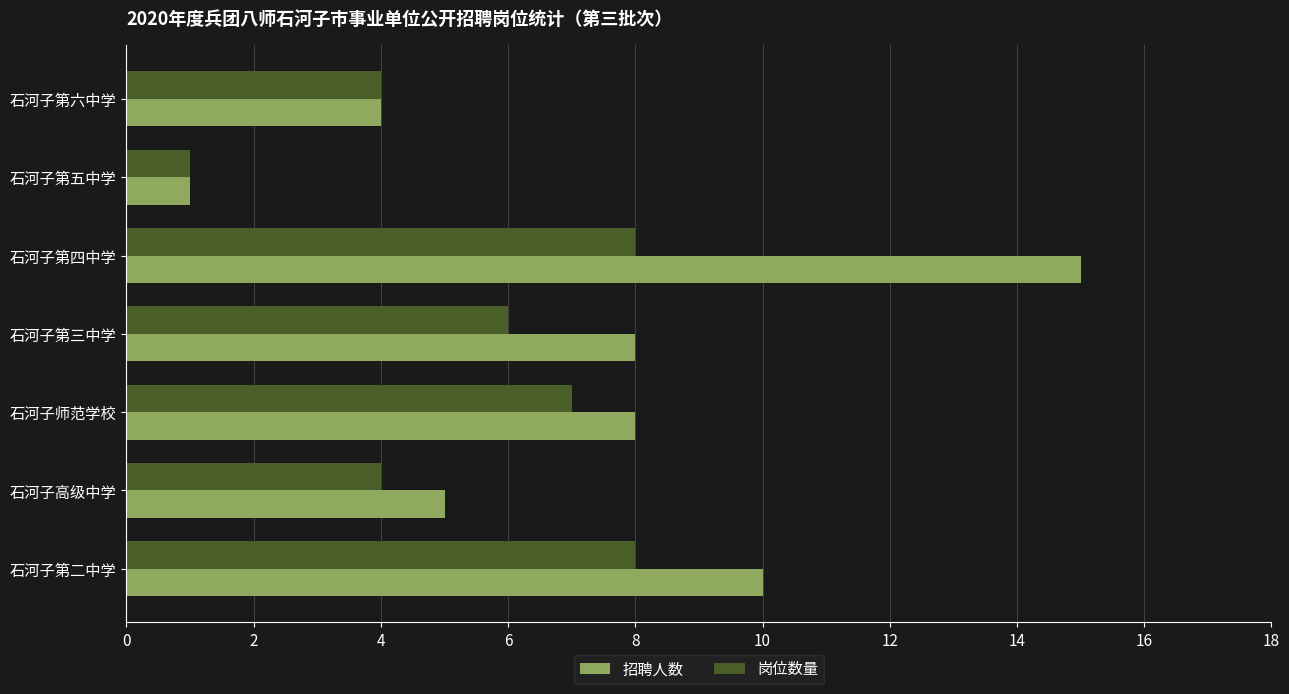

At which category does the chart reach its minimum across all series?

石河子第五中学